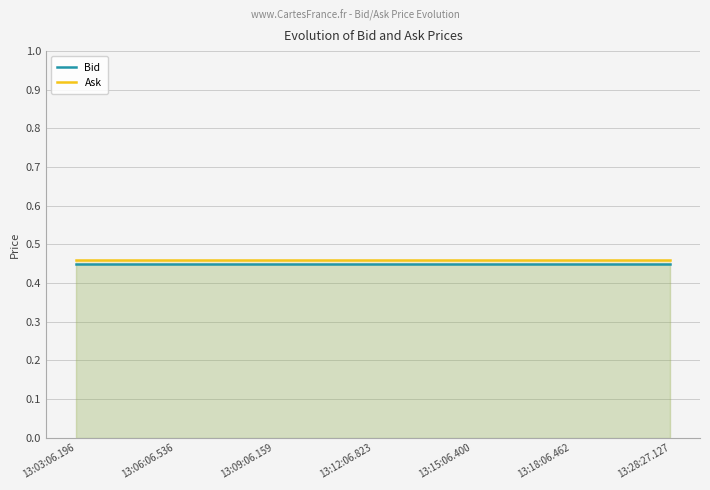

Is it true that Bid equals 0.7 at 13:28:27.127?

False